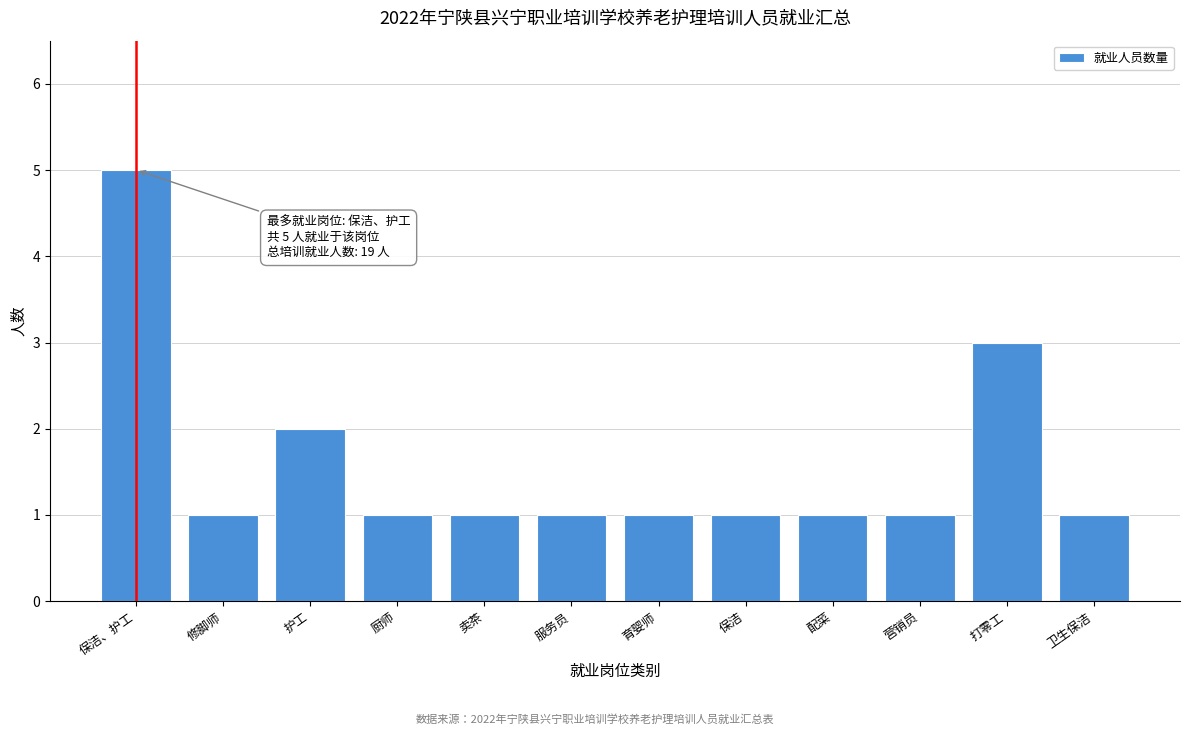

Reading left to right, transcribe all the data shown in this chart.

保洁、护工=5	修脚师=1	护工=2	厨师=1	卖茶=1	服务员=1	育婴师=1	保洁=1	配菜=1	营销员=1	打零工=3	卫生保洁=1